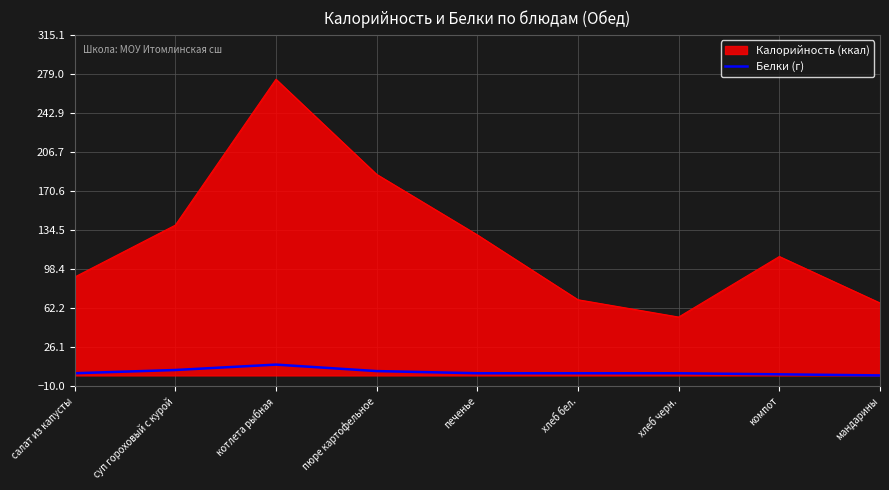

Is it true that Калорийность (ккал) equals 71 at пюре картофельное?

False